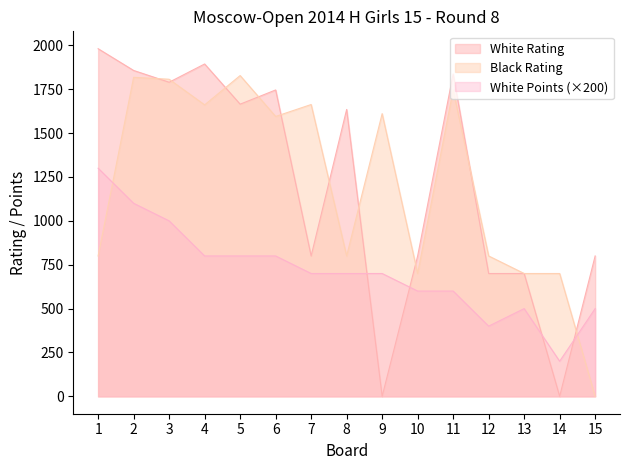

What is the value of the White Rating point at the 4th from the left?

1894